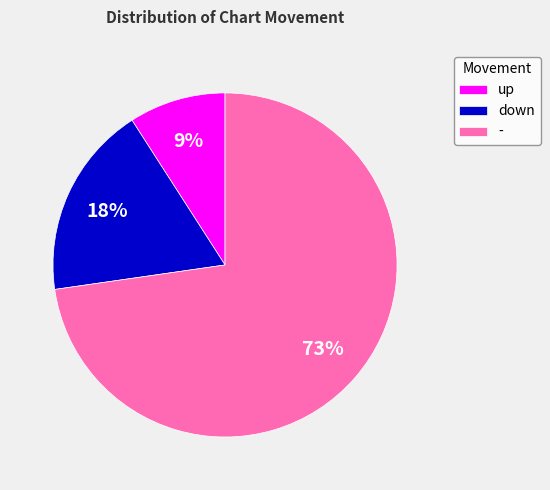

Is there any slice that represents more than half of the pie?

Yes